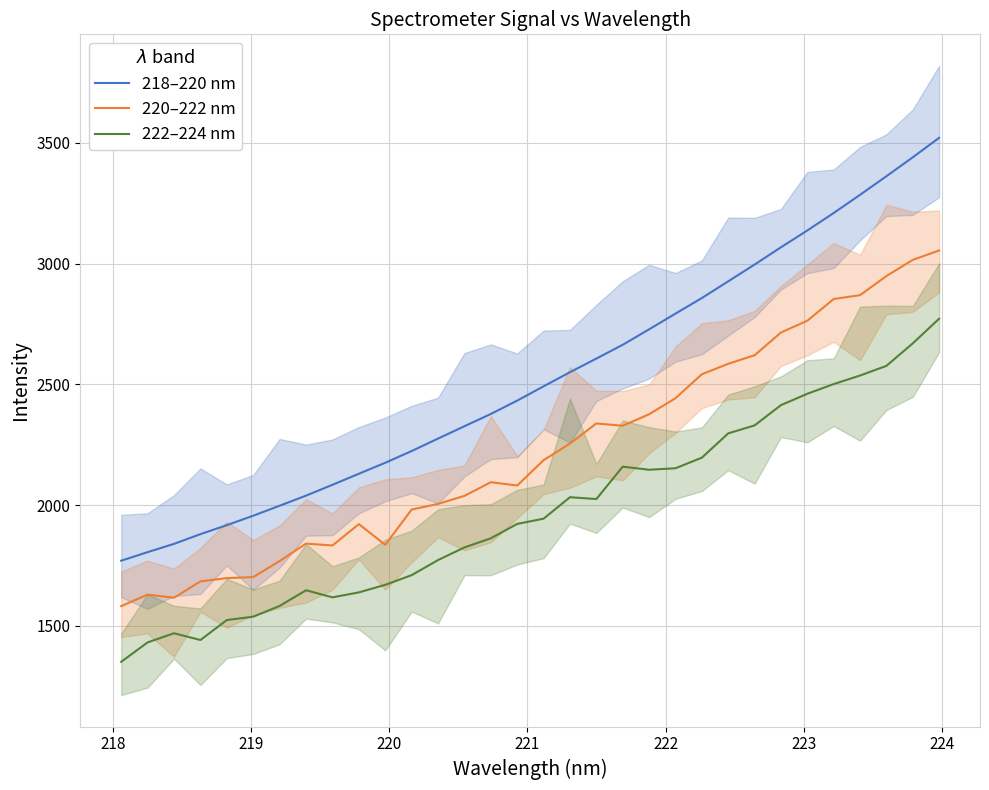

What is the lowest value of the 218–220 nm series?

1770.0